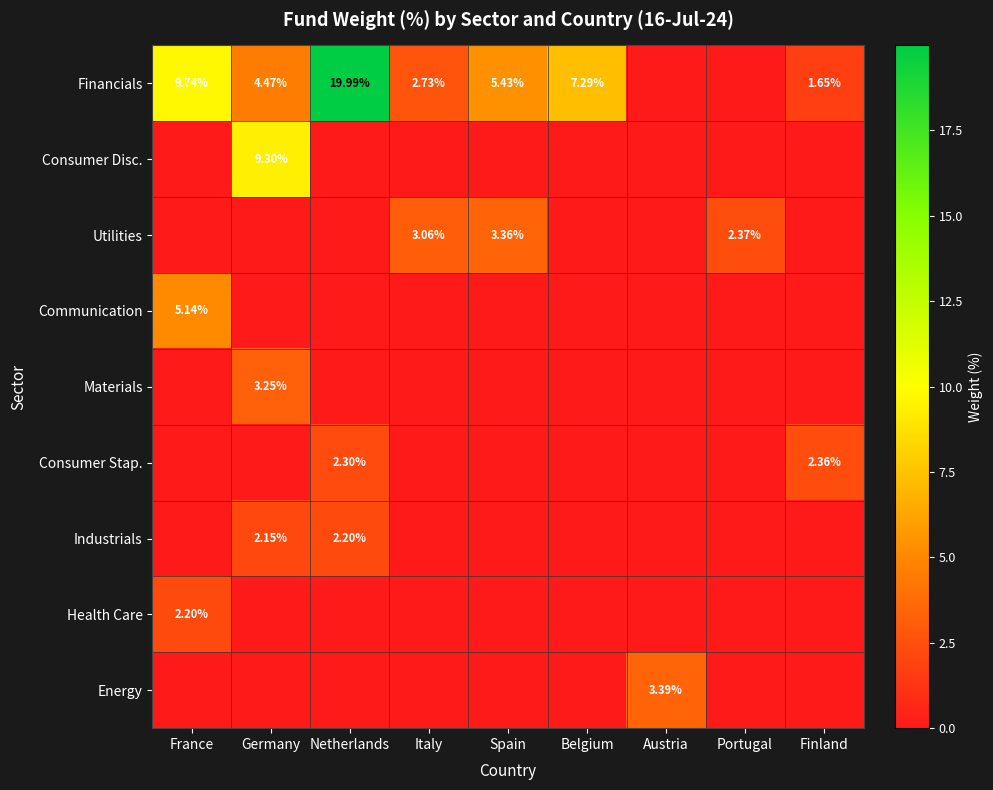

Is the value of Financials at Belgium greater than the value of Utilities at Italy?

Yes